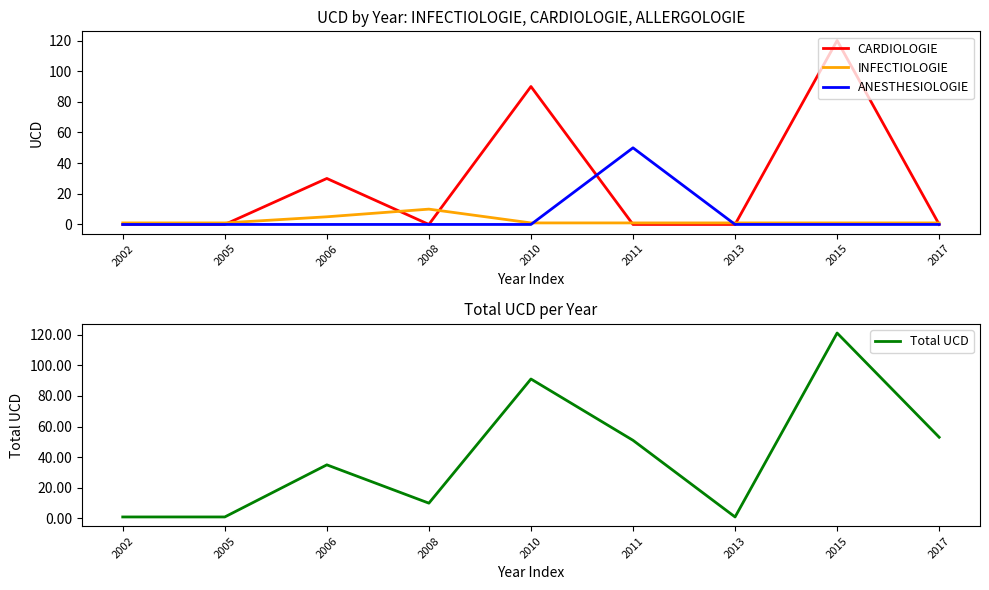

True or false: ANESTHESIOLOGIE and Total UCD cross at least once.

False